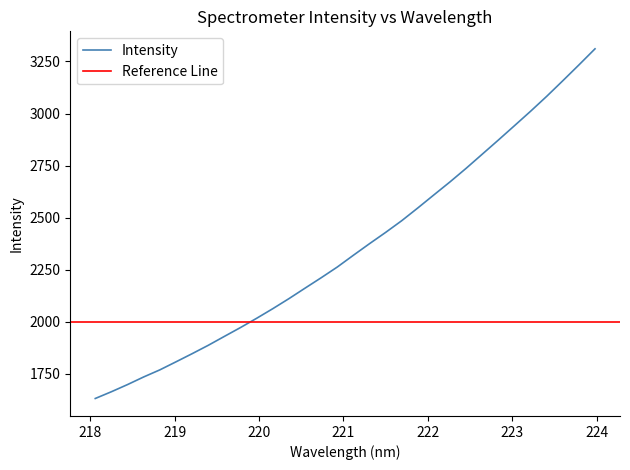

Is this an area chart (filled region under the line)?

No